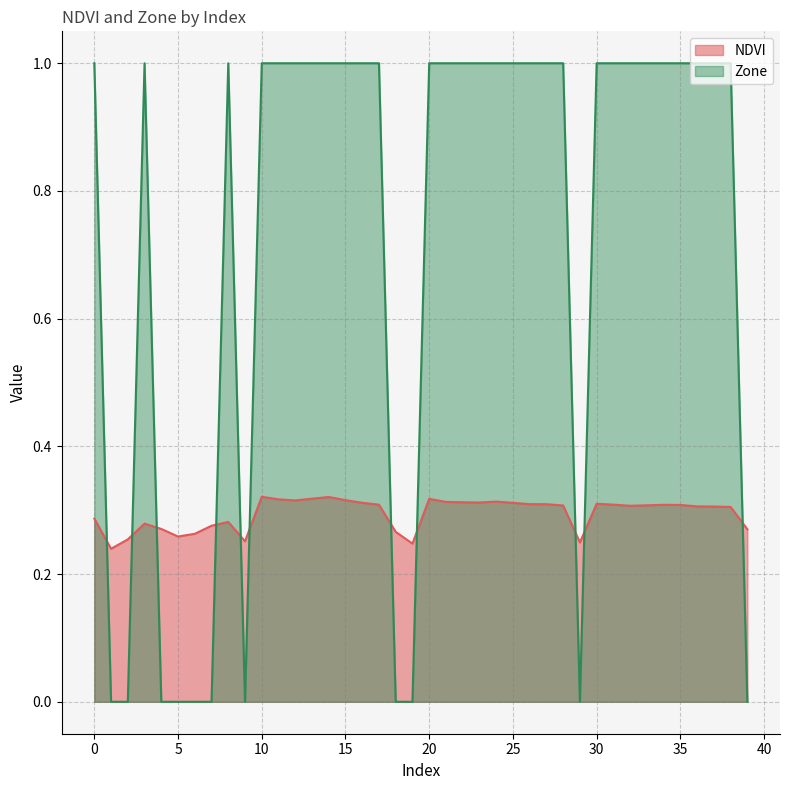

Which series has the largest total across all categories?

Zone